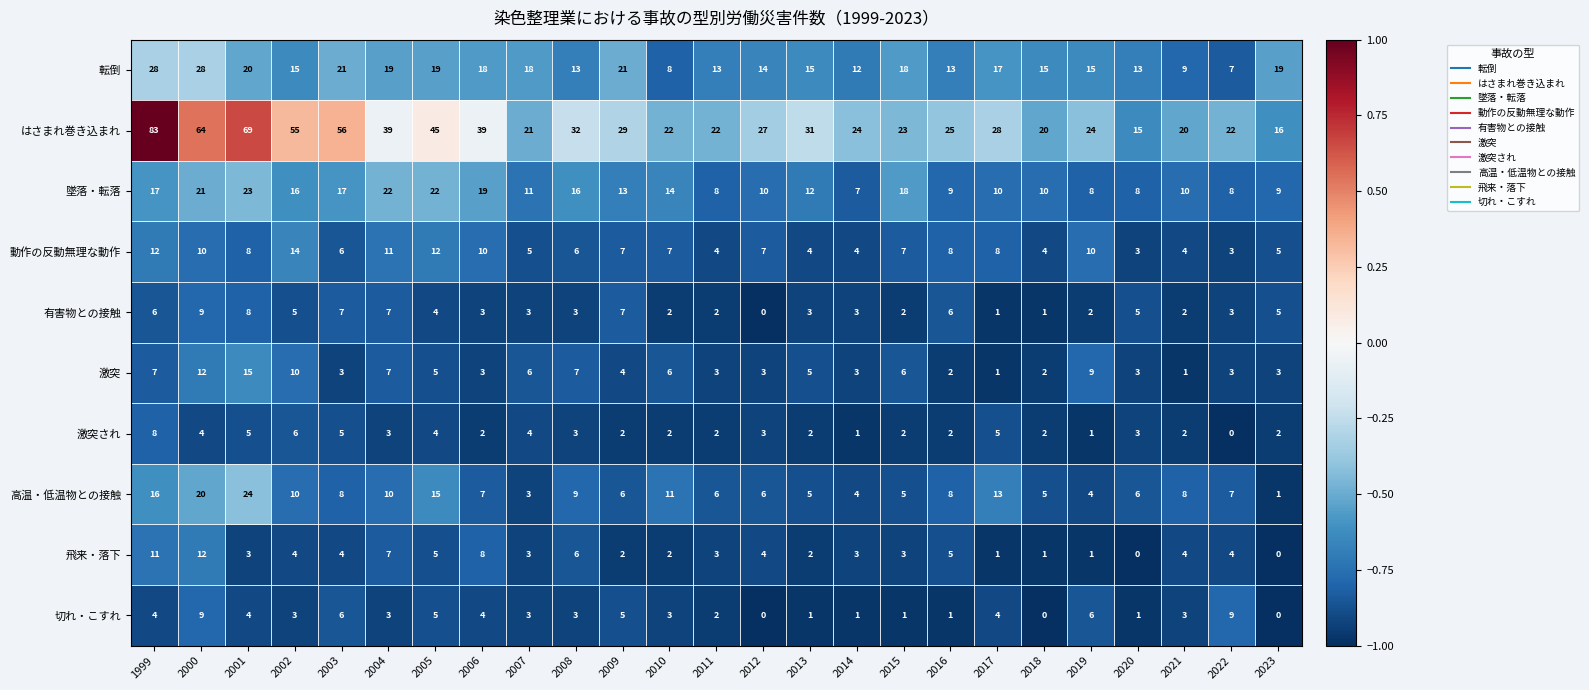

At which category is the sum across all series the highest?

1999